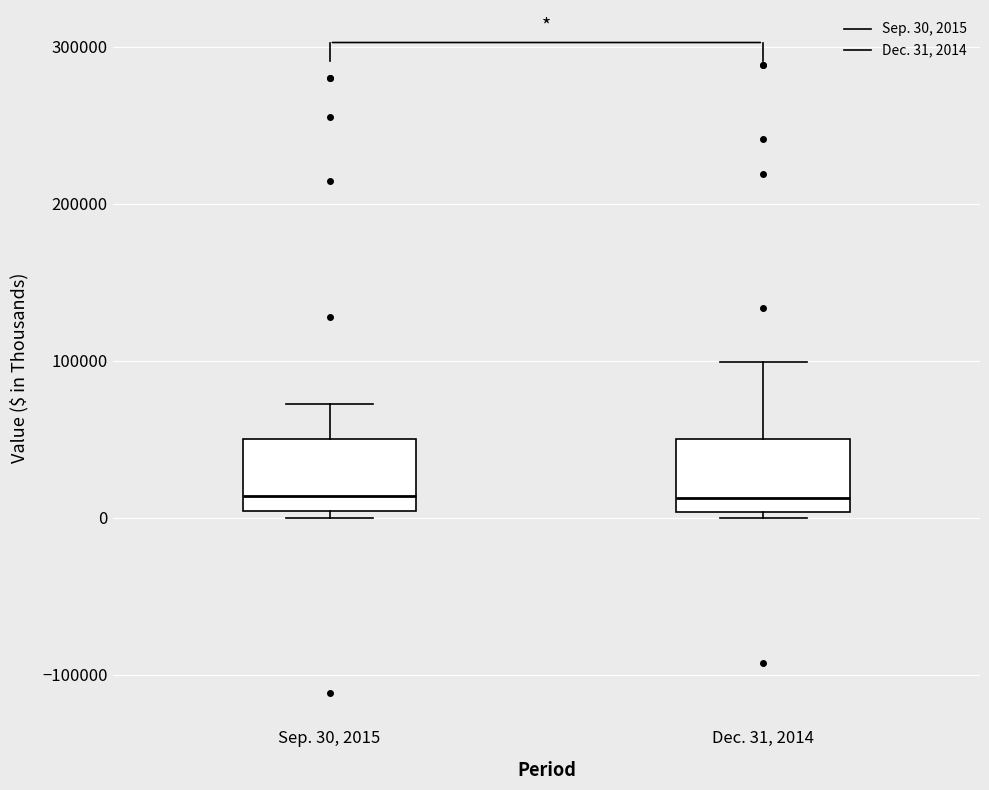

Reading left to right, read every box against the y-axis: the position of its median line, the range the box covers, and the ends of its whiskers. The values are not printed on the chart, so give them approximately, as read against the axis.

Sep. 30, 2015: median 10000, box 0 to 50000, whiskers 0 (just below the box's lower edge) to 70000
Dec. 31, 2014: median 10000, box 0 to 50000, whiskers 0 (just below the box's lower edge) to 100000